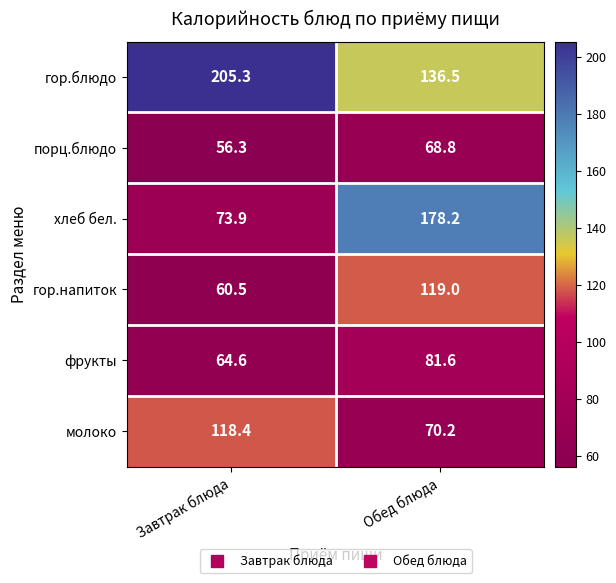

At which category is the sum across all series the highest?

Обед блюда